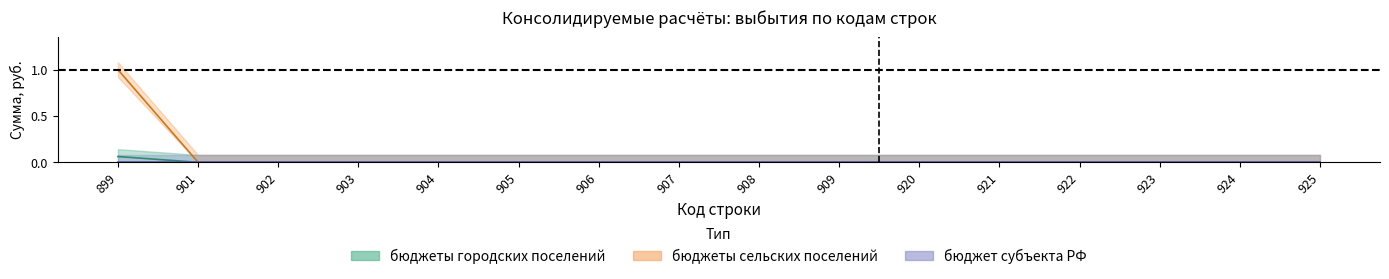

Reading left to right, what are all the values shown in this chart?

бюджеты городских поселений: 899=0.1	901=0.0	902=0.0	903=0.0	904=0.0	905=0.0	906=0.0	907=0.0	908=0.0	909=0.0	920=0.0	921=0.0	922=0.0	923=0.0	924=0.0	925=0.0
бюджеты сельских поселений: 899=1.0	901=0.0	902=0.0	903=0.0	904=0.0	905=0.0	906=0.0	907=0.0	908=0.0	909=0.0	920=0.0	921=0.0	922=0.0	923=0.0	924=0.0	925=0.0